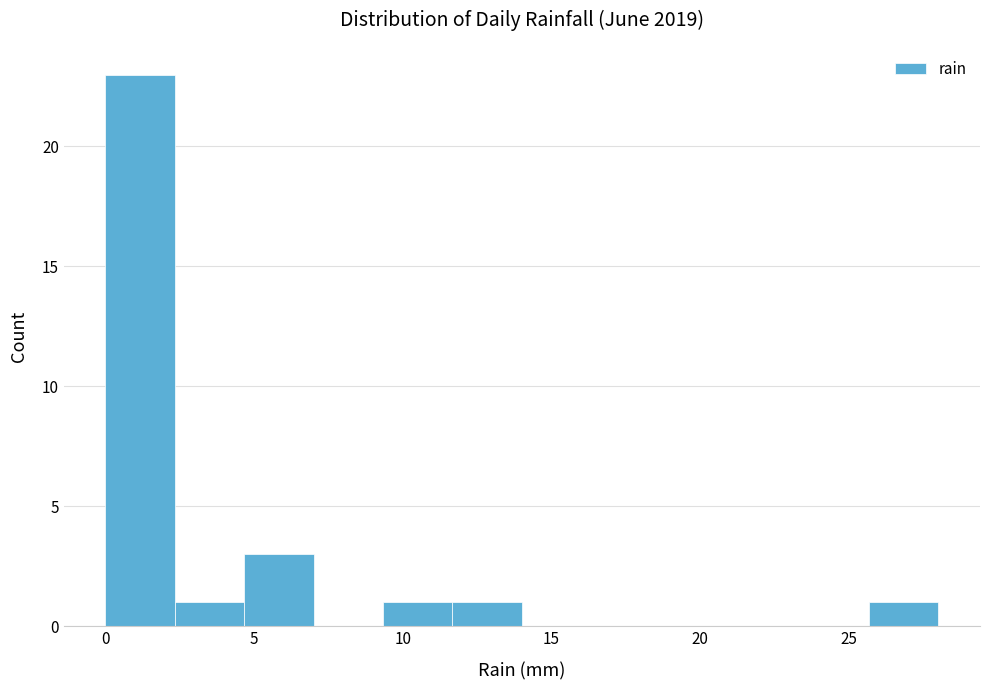

Reading left to right, list every bar in this chart as the range it spans on the x-axis followed by its height. Neither the bar edges nor the heights are printed on the chart, so give them approximately, as read against the axes.

0.0 to 2.5: 23
2.5 to 4.5: 1
4.5 to 7.0: 3
7.0 to 9.5: 0
9.5 to 11.5: 1
11.5 to 14.0: 1
14.0 to 16.5: 0
16.5 to 18.5: 0
18.5 to 21.0: 0
21.0 to 23.5: 0
23.5 to 25.5: 0
25.5 to 28.0: 1